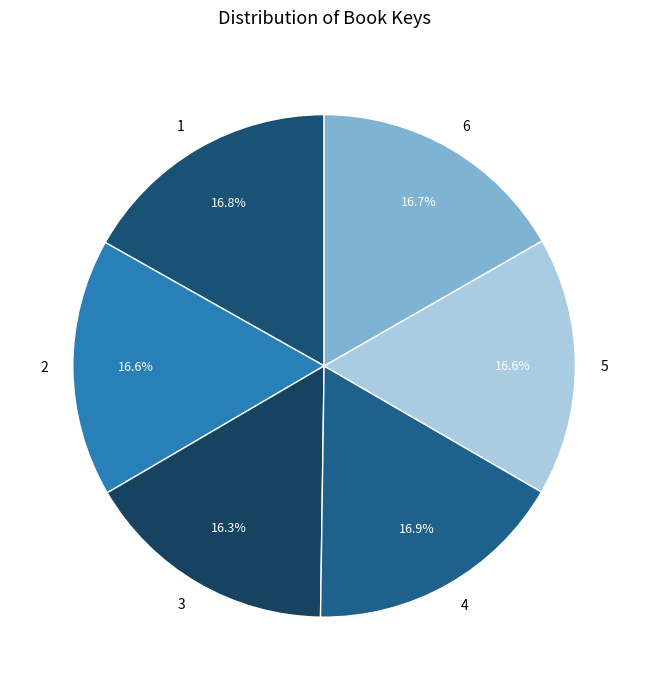

Is there a majority slice in this chart?

No